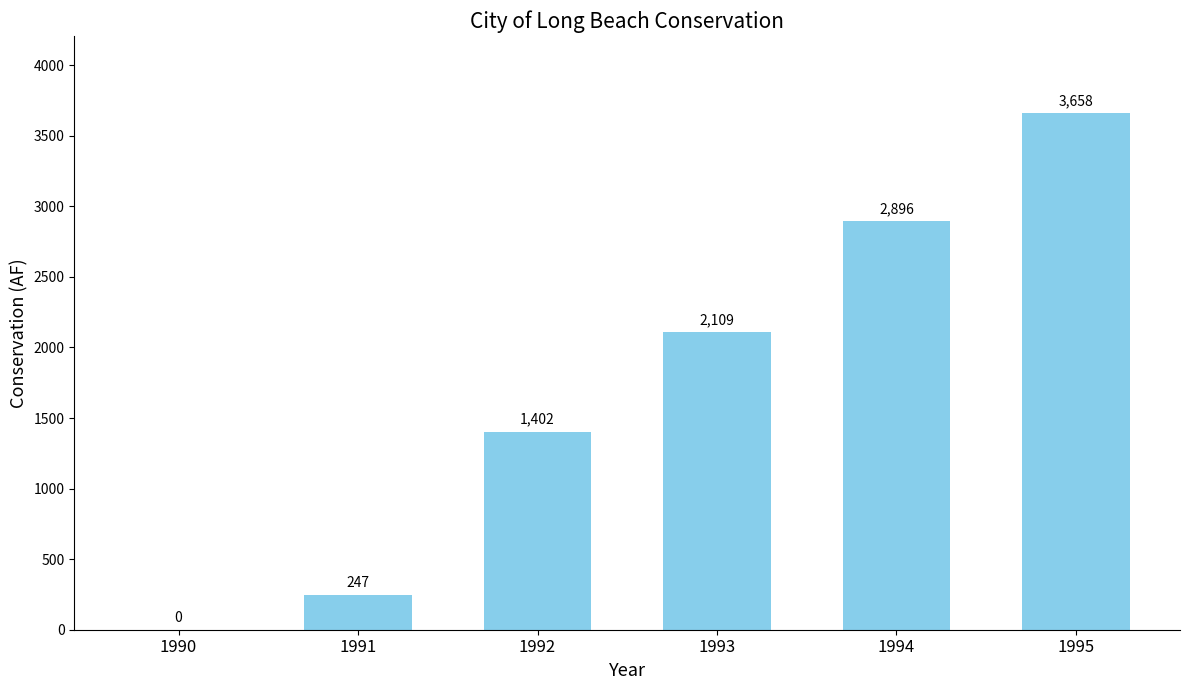

Is it true that the value at 1990 is -1148.1?

False